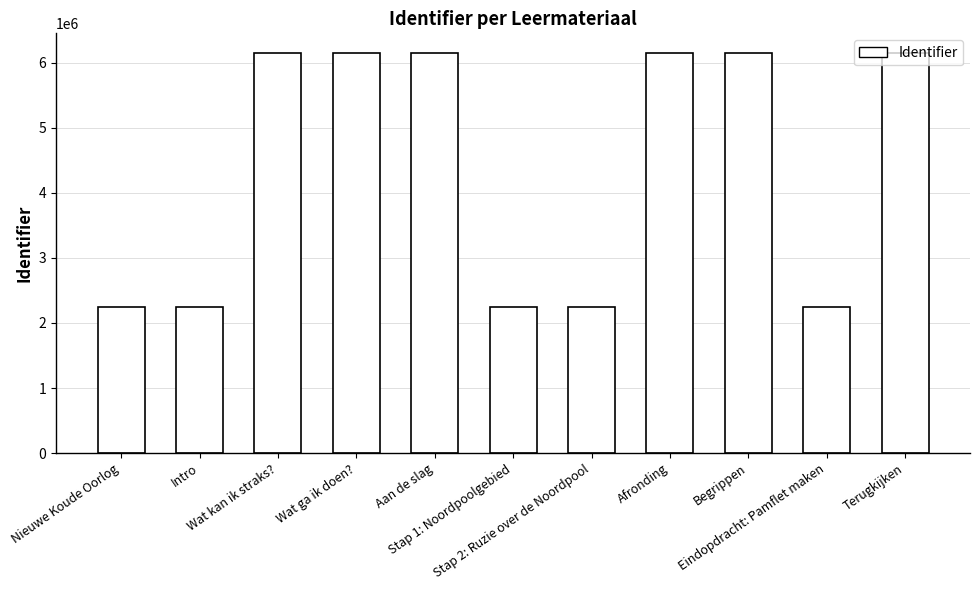

What is the change in value from Aan de slag to Begrippen?

+4